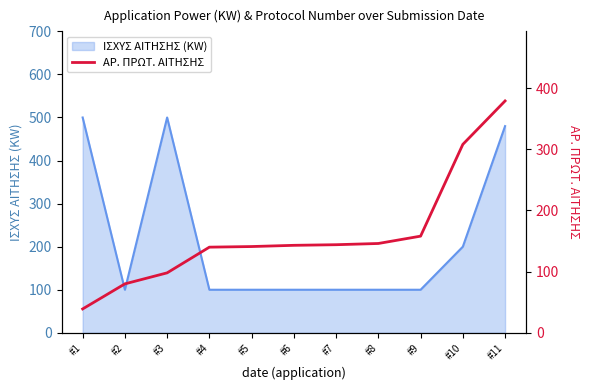

What is the difference between the values at #6 and #4?

3